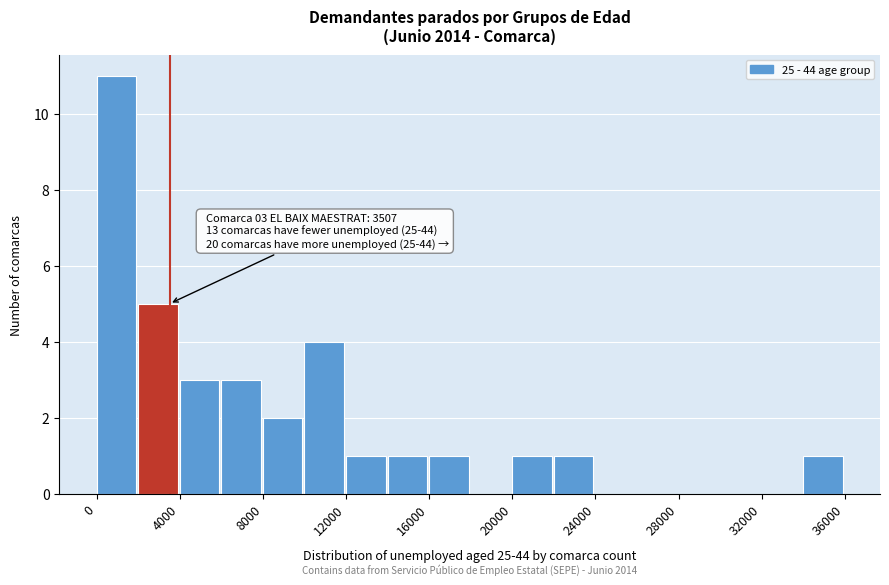

Which range on the x-axis has the tallest bar?

0 to 2000